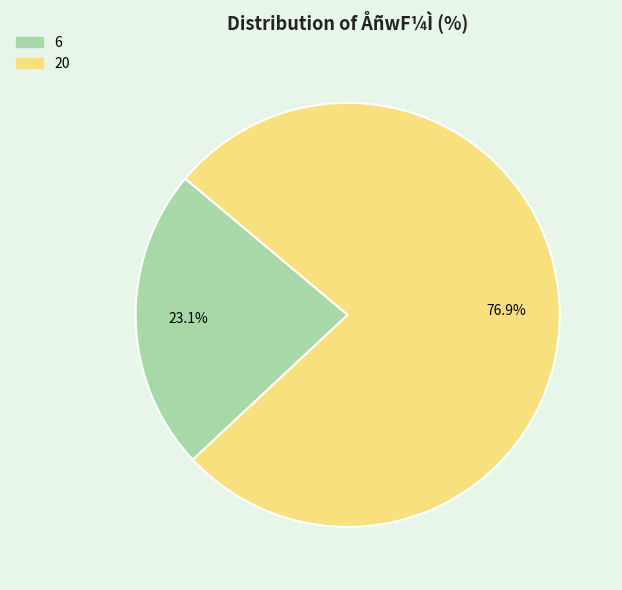

What is the largest slice in the pie chart?

20